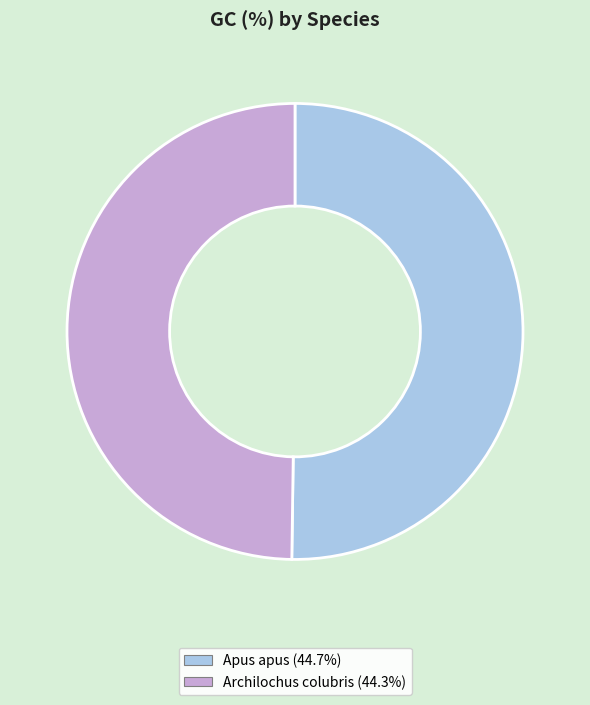

Do Archilochus colubris (44.3%) and Apus apus (44.7%) together represent more than half of the pie?

Yes